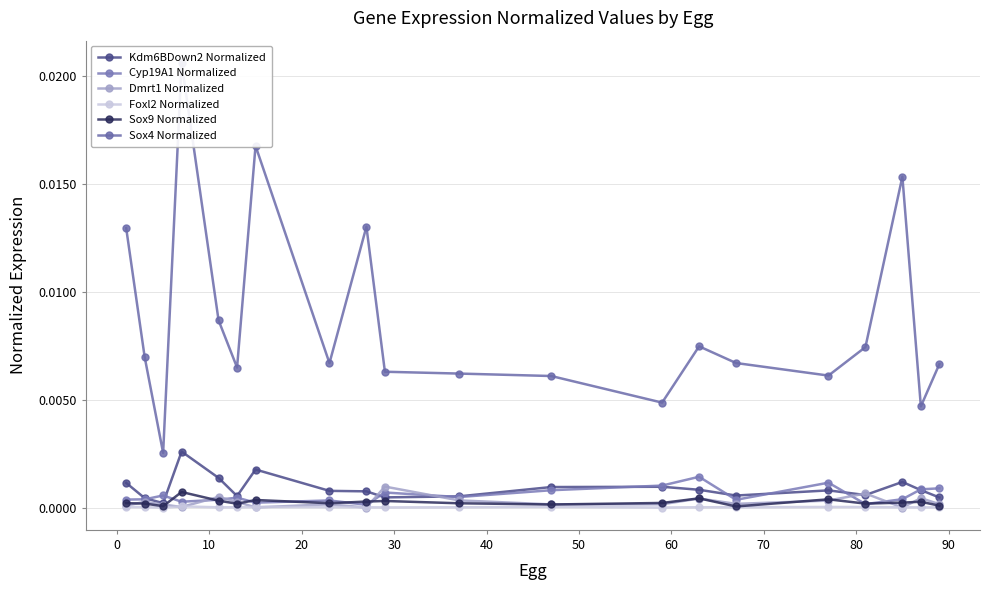

How many Cyp19A1 Normalized values are between 0 and 1?

20